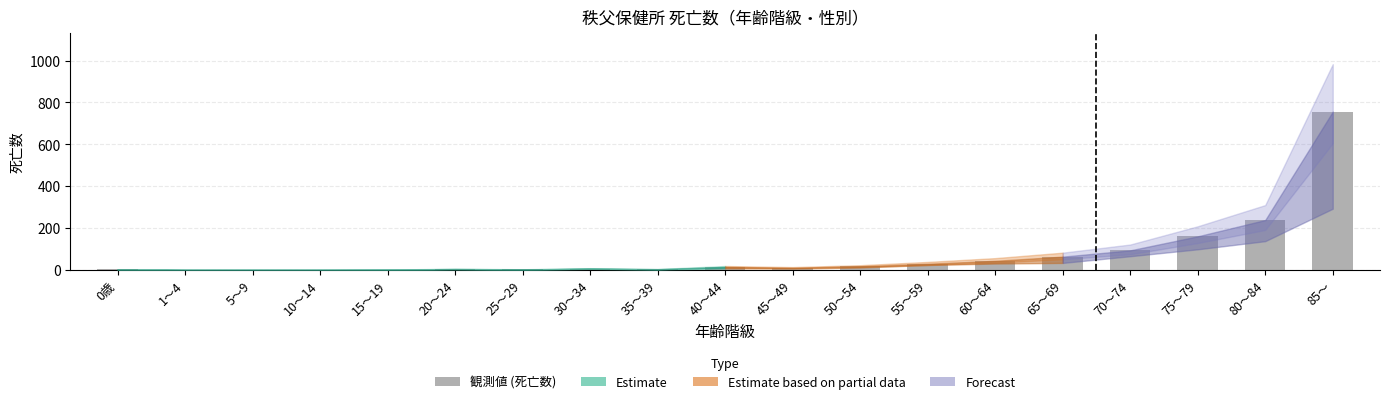

Rank the categories by value from highest to lowest.

85～, 80～84, 75～79, 70～74, 65～69, 60～64, 55～59, 50～54, 40～44, 45～49, 30～34, 20～24, 35～39, 0歳, 25～29, 15～19, 1～4, 5～9, 10～14